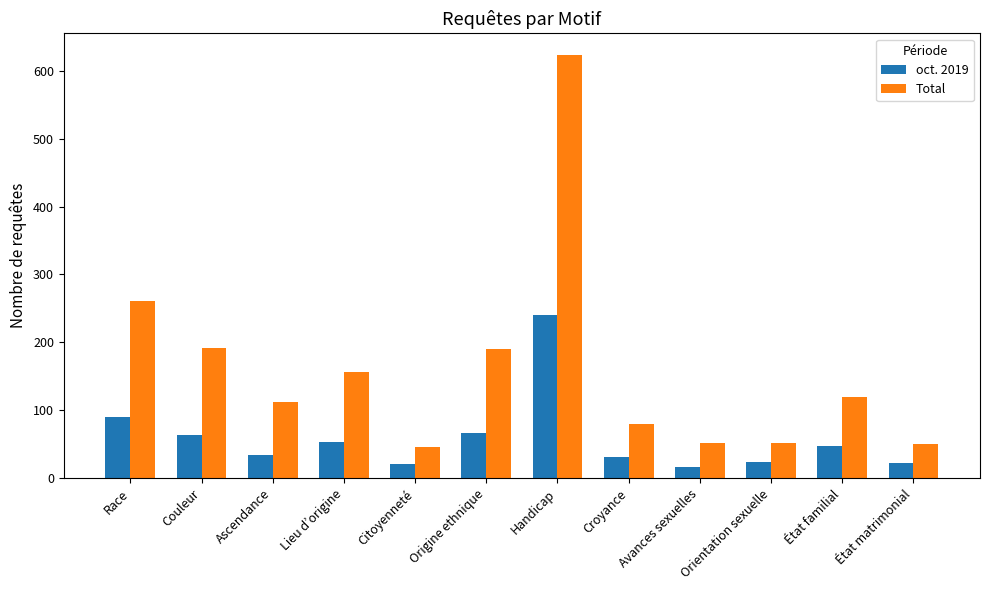

What is the minimum value for Total?

46